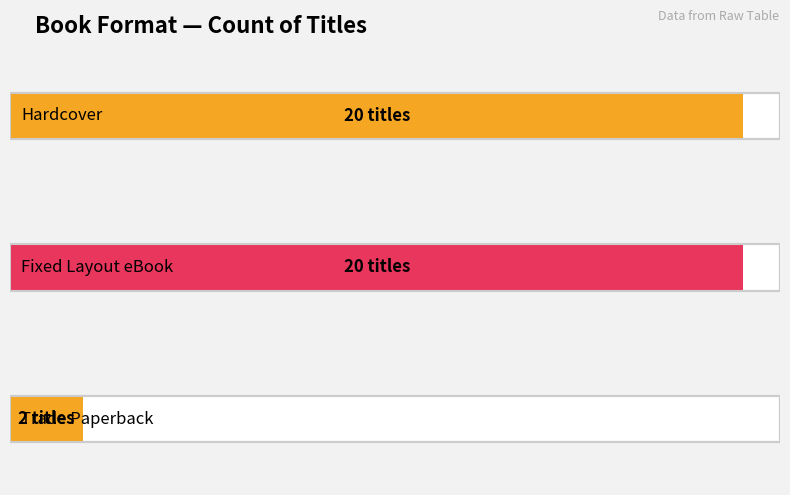

Which label corresponds to the smallest value in the chart?

Trade Paperback